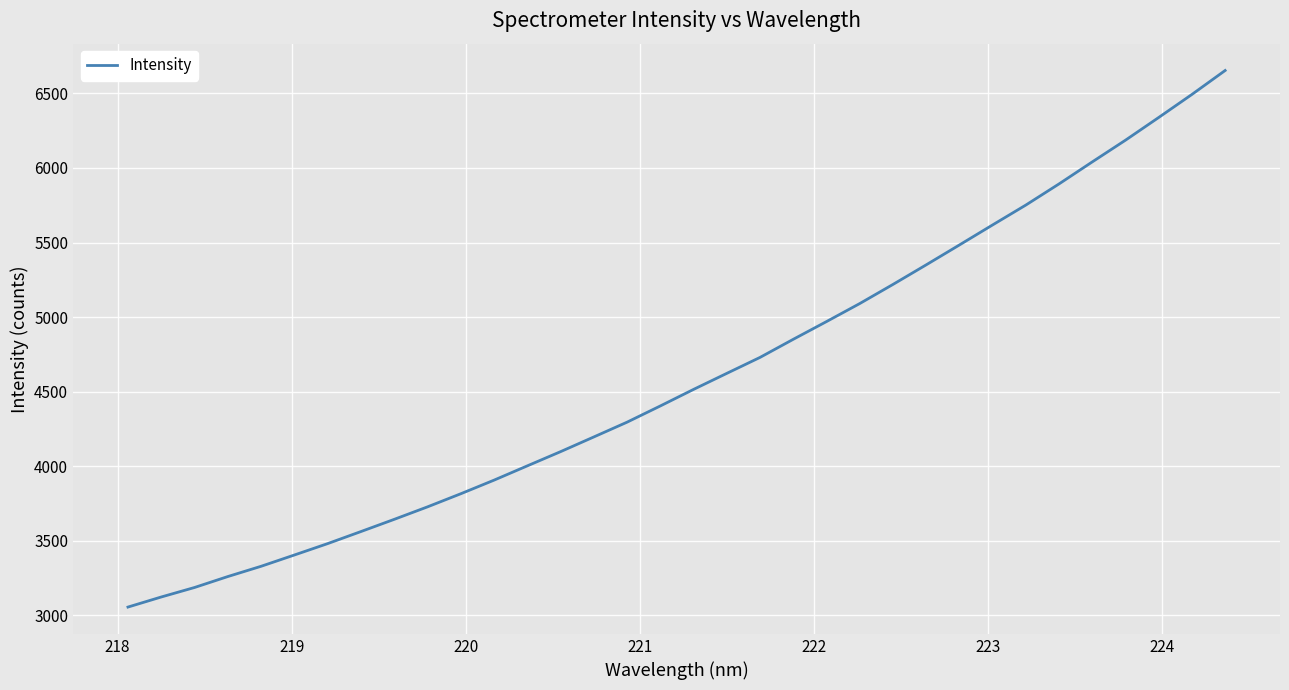

What is the minimum value shown in the chart?

3055.2